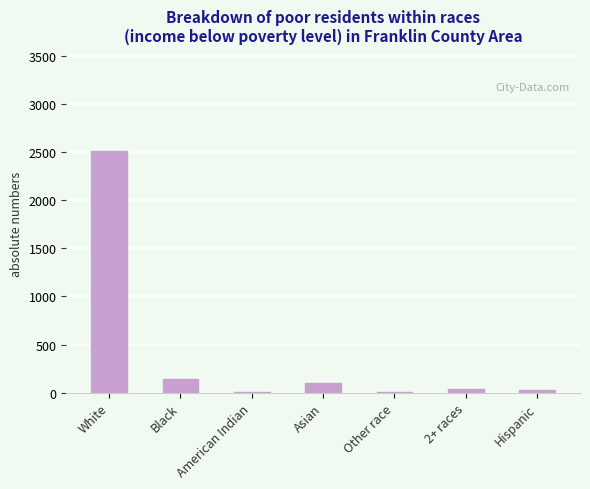

What is the greatest value displayed?

2509